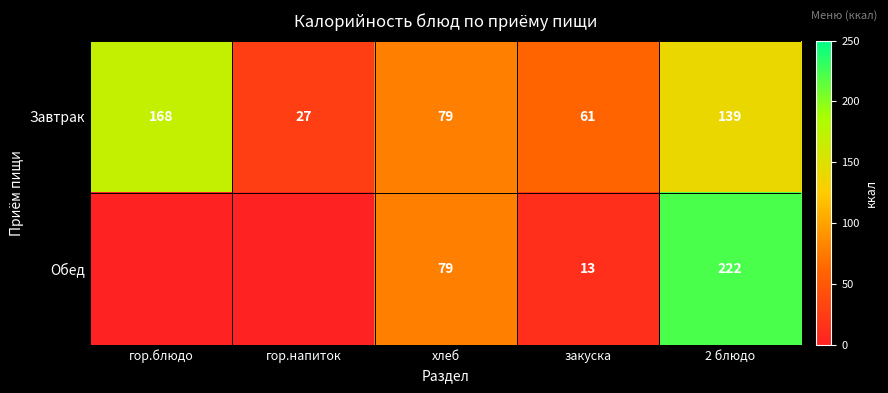

At which category is the sum across all series the highest?

2 блюдо